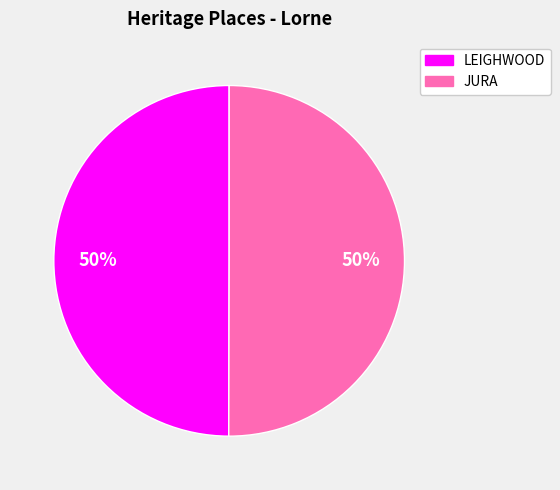

Approximately how many times larger is the value at JURA compared to LEIGHWOOD?

1.0